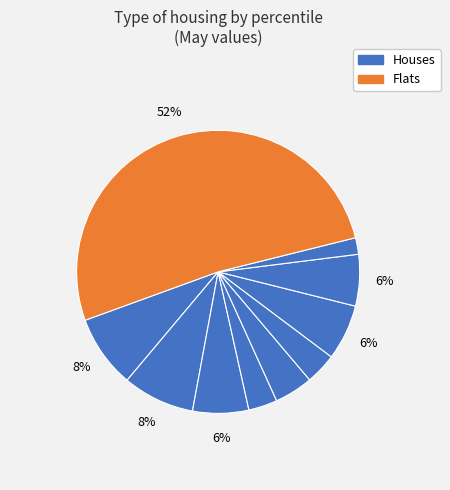

How many segments does this pie chart have?

10